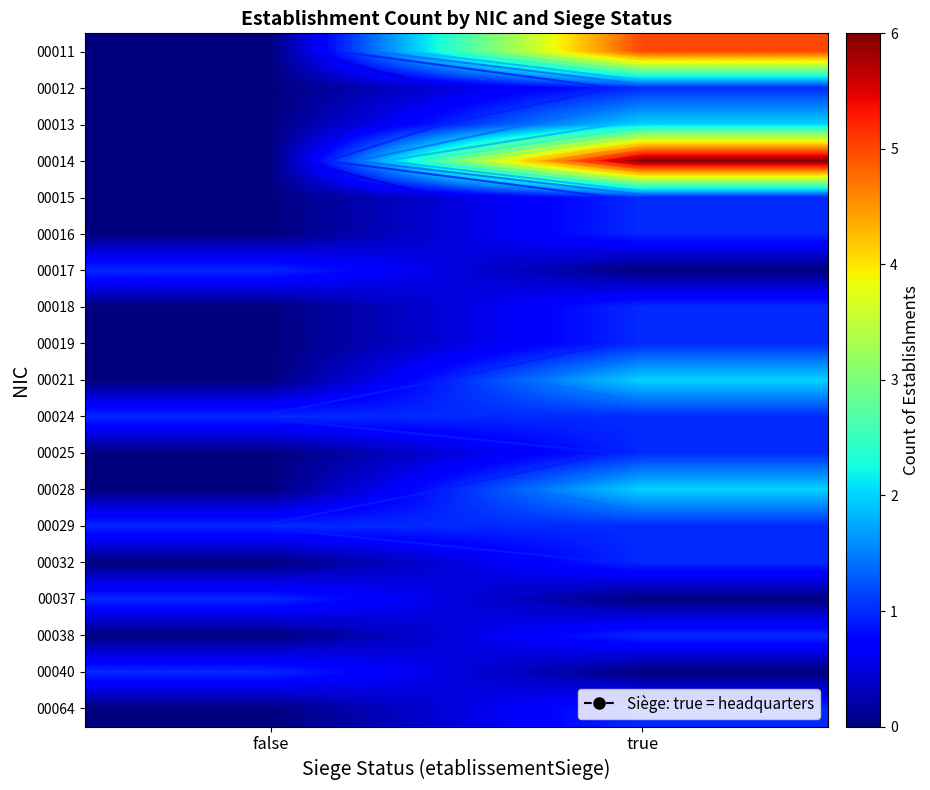

Which series changed the most between false and true?

00014